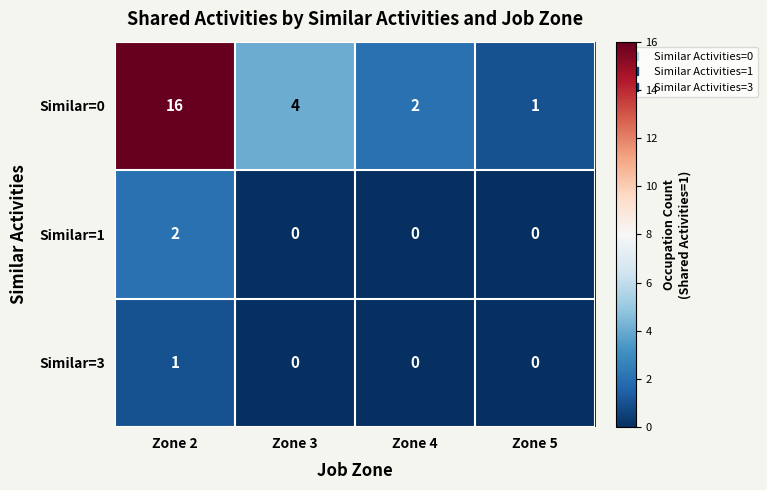

Is it true that Similar=1 equals 1 at Zone 4?

False